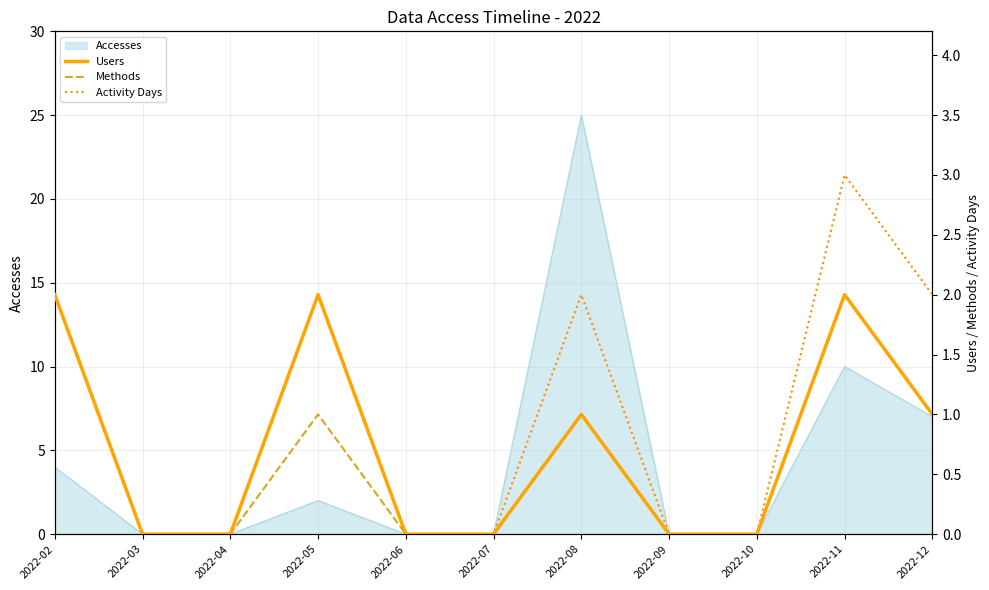

Rank the categories by Activity Days value from highest to lowest.

2022-11, 2022-02, 2022-05, 2022-08, 2022-12, 2022-03, 2022-04, 2022-06, 2022-07, 2022-09, 2022-10